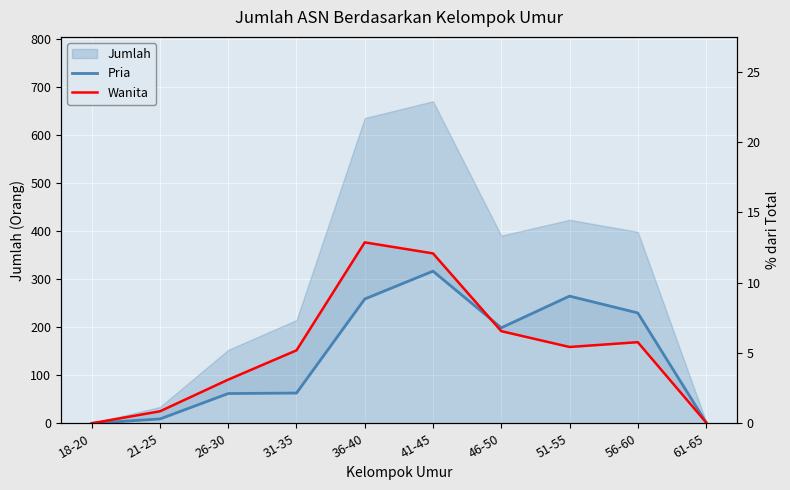

The value of Pria at 51-55 is 470. True or false?

False